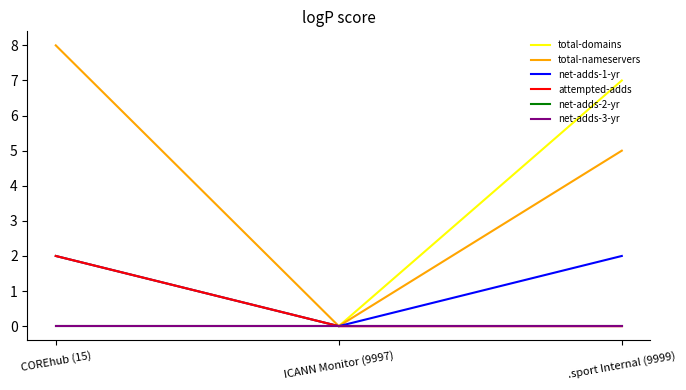

At which category does the chart reach its minimum across all series?

ICANN Monitor (9997)